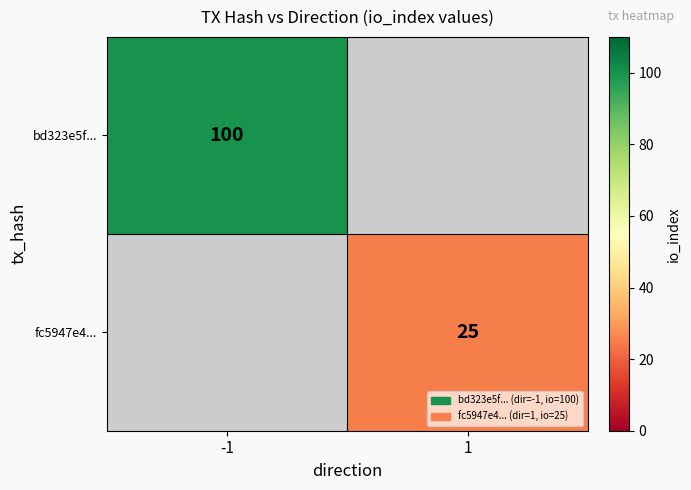

The value of fc5947e4... at 1 is 25. True or false?

True